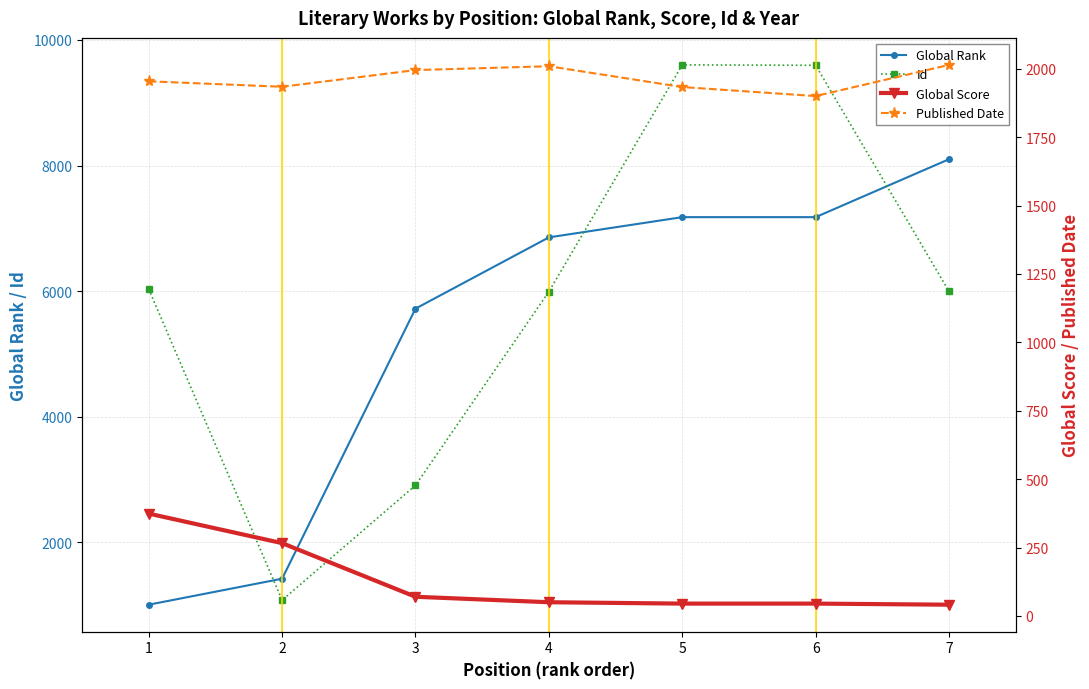

The Published Date series shows 1900 at 6. True or false?

True